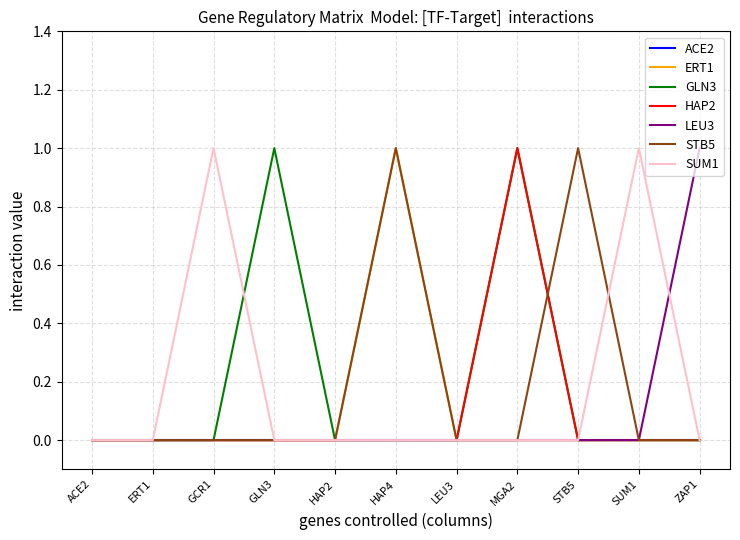

True or false: LEU3 has a value of 0 at HAP4.

True